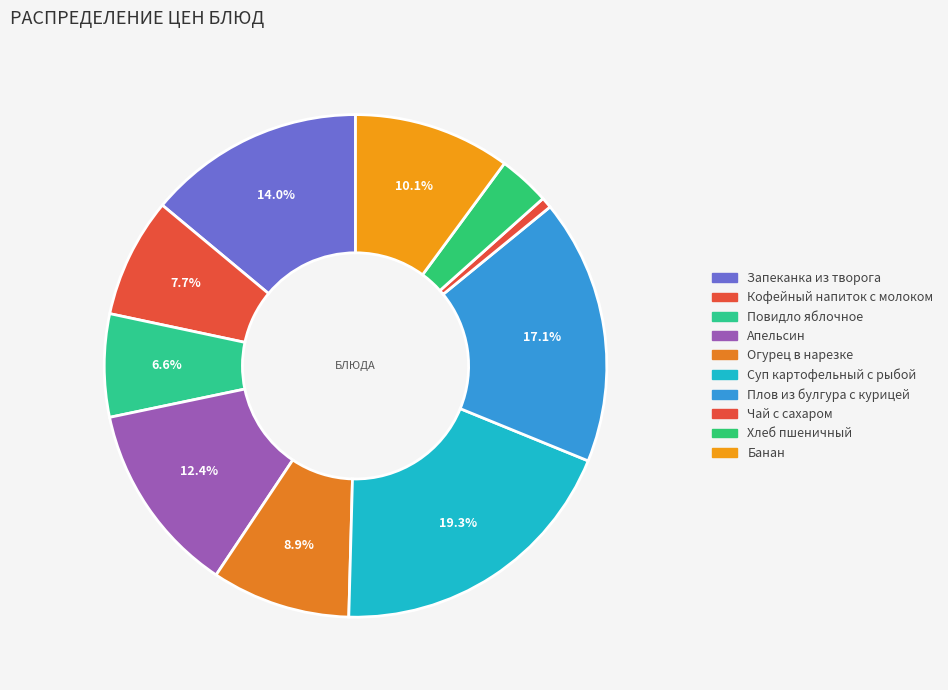

How many slices are in this pie chart?

10